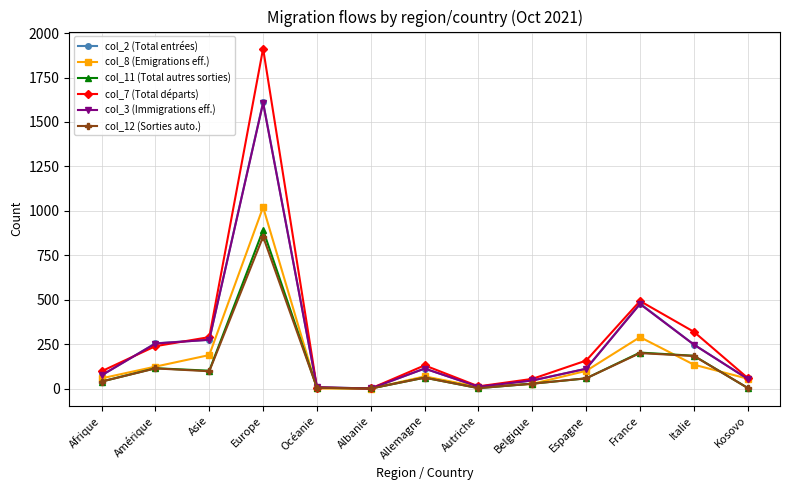

What is the sum of all col_11 (Total autres sorties) values?

1697